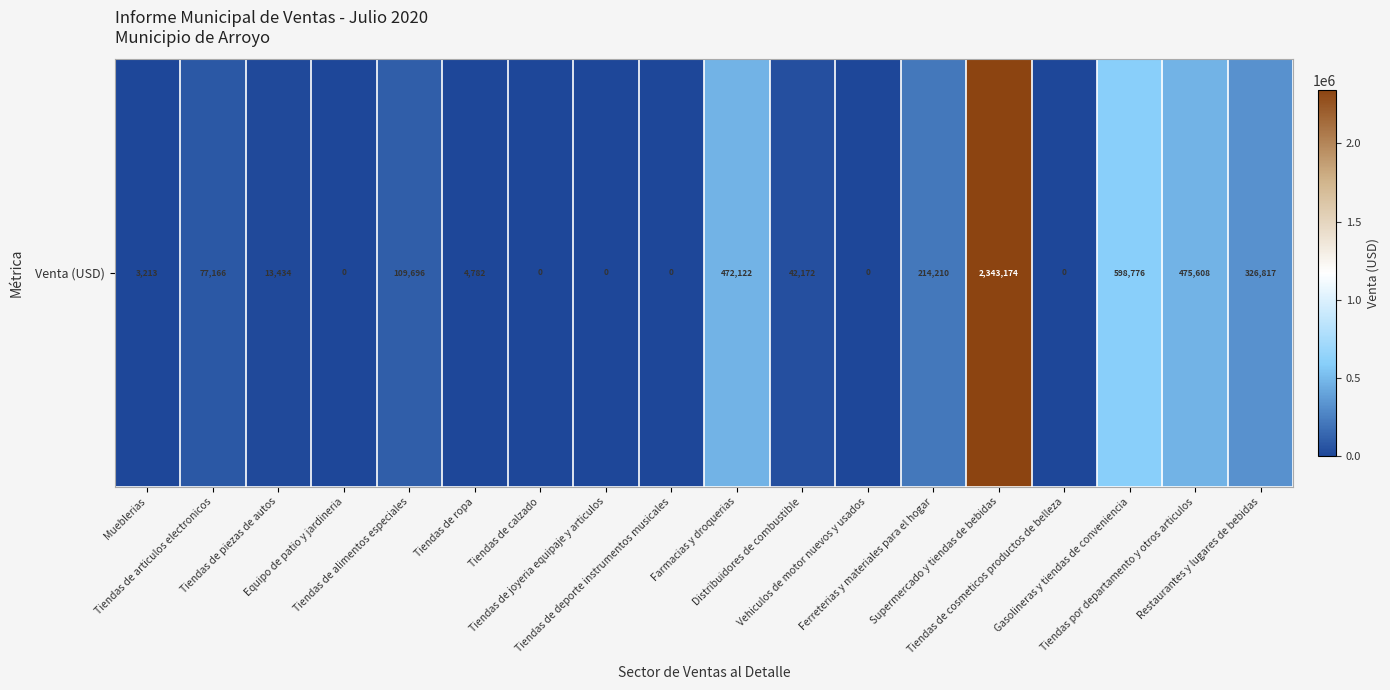

How many values are above zero?

12